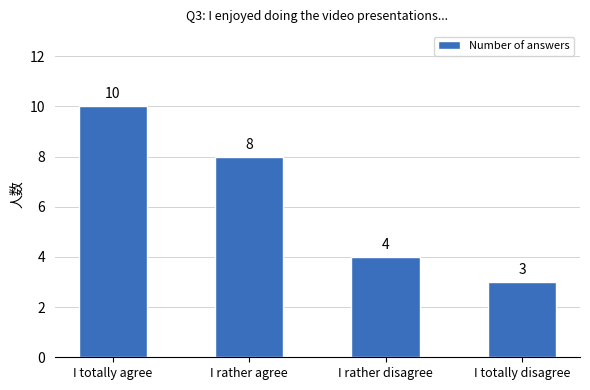

At which label does the data first exceed 8?

I totally agree